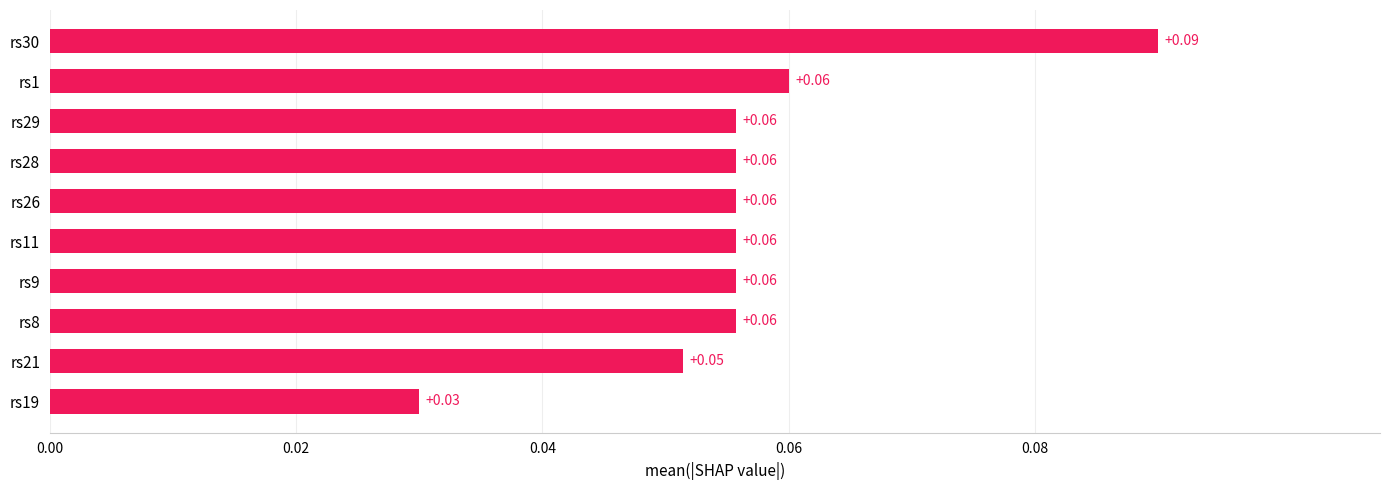

How many data points does each series have?

10